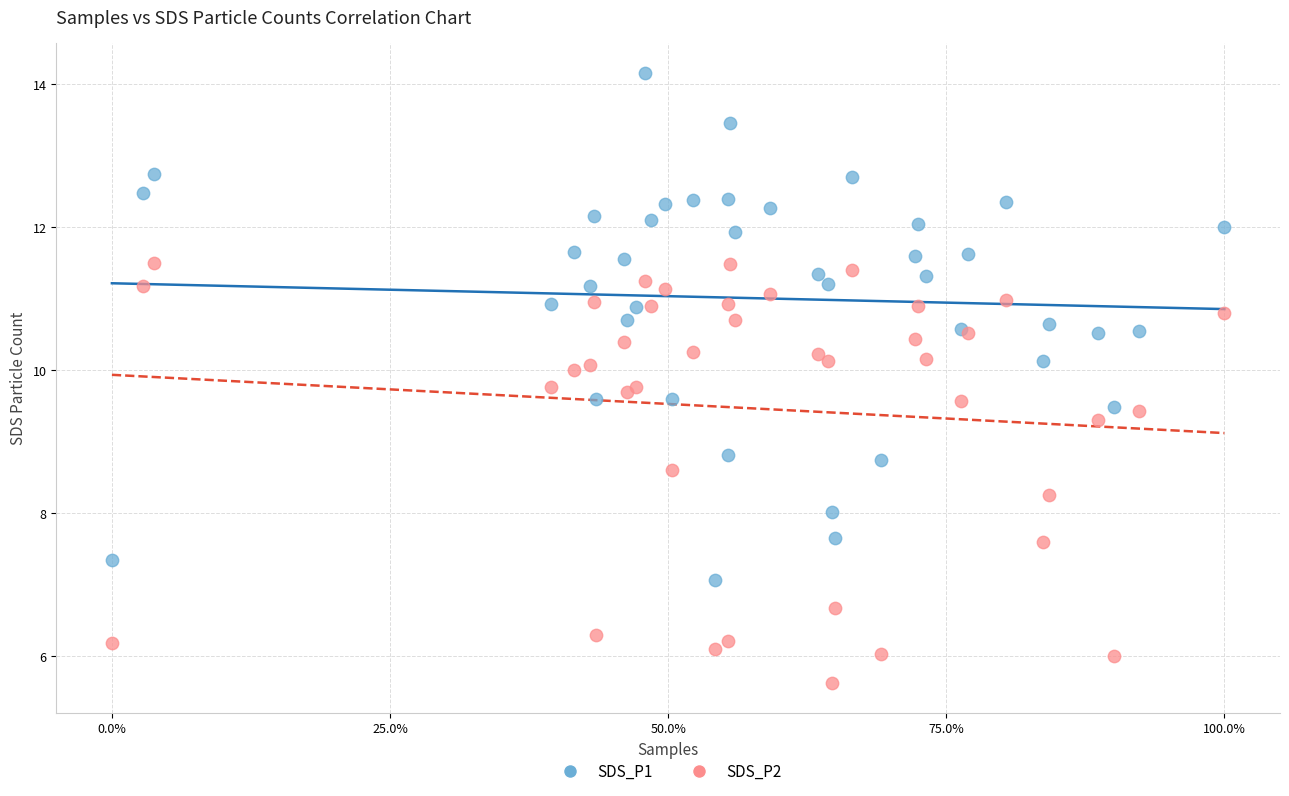

Which series reaches the maximum Y coordinate?

SDS_P1